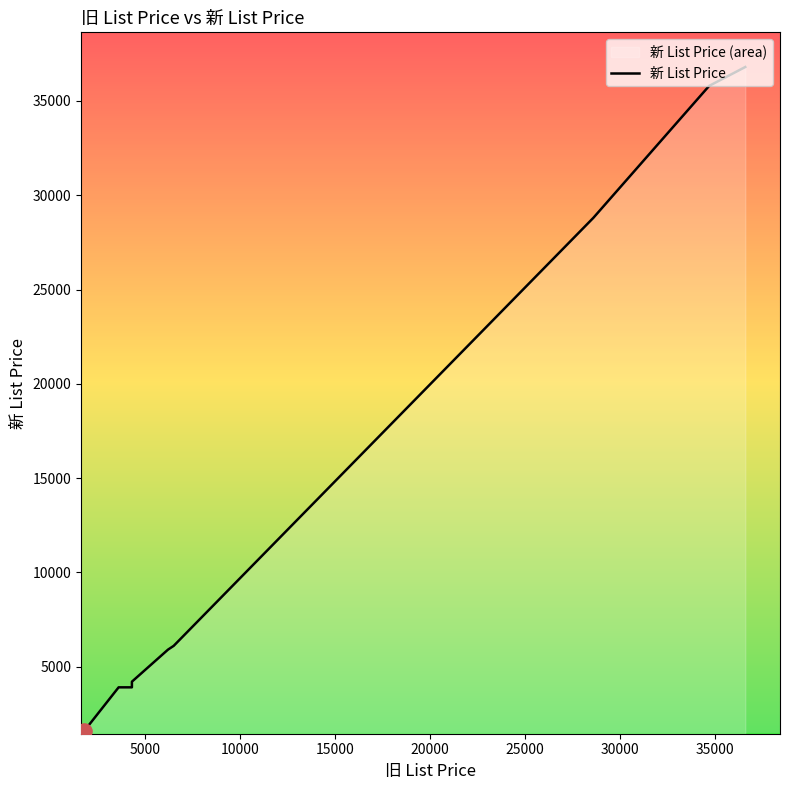

Between 30000 and 25000, which is larger?

30000